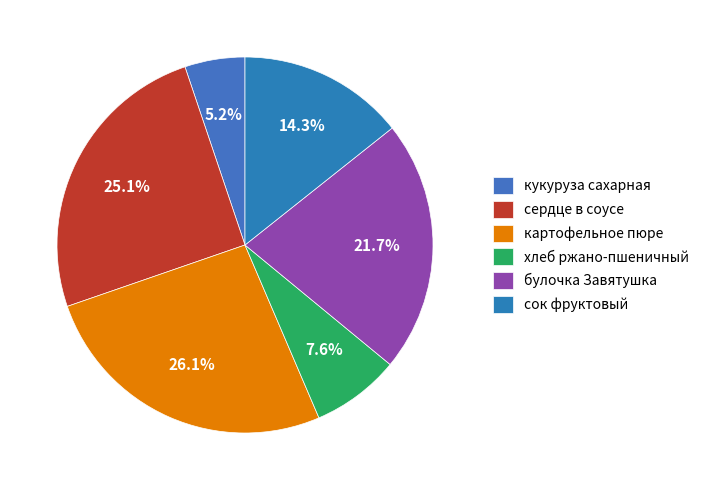

Is there a majority slice in this chart?

No